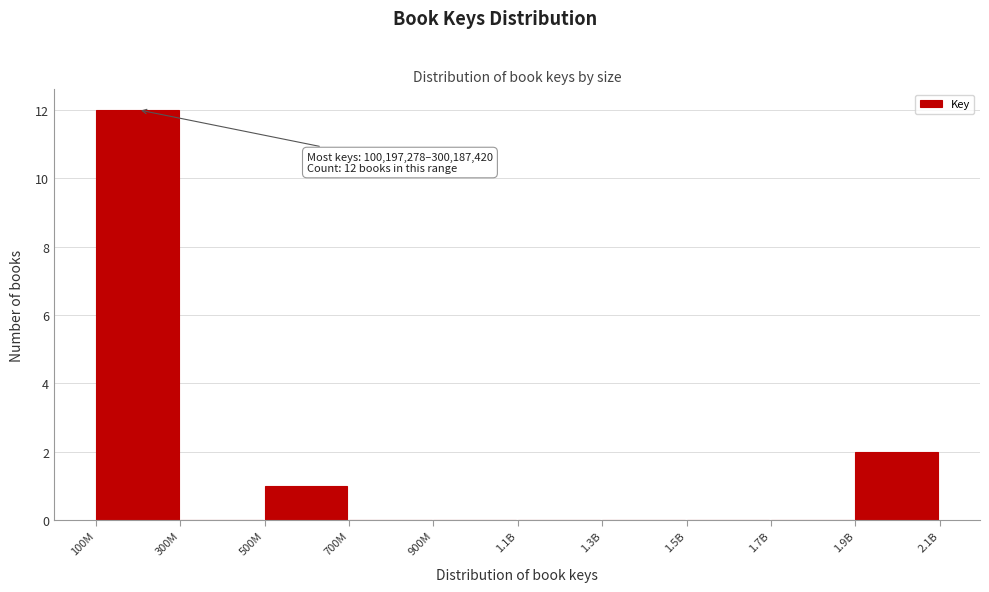

Reading left to right, transcribe all the data shown in this chart.

100M=12	300M=0	500M=1	700M=0	900M=0	1.1B=0	1.3B=0	1.5B=0	1.7B=0	1.9B=2